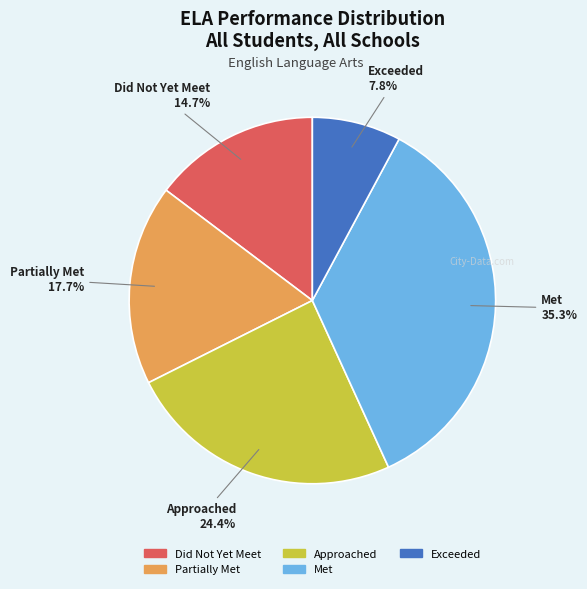

To the nearest percent, what percentage of the pie is Partially Met?

18%